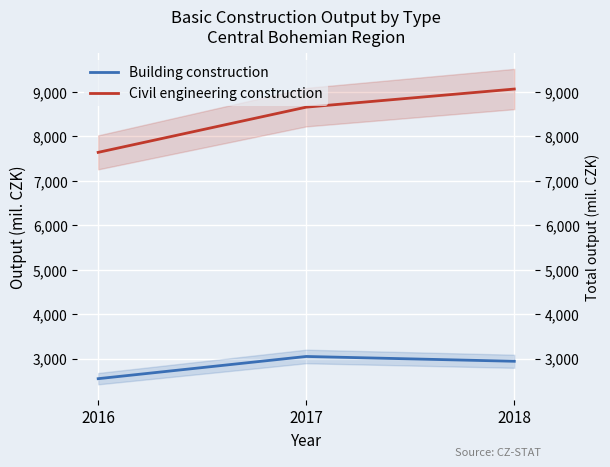

At how many categories does at least one series exceed 3742?

3